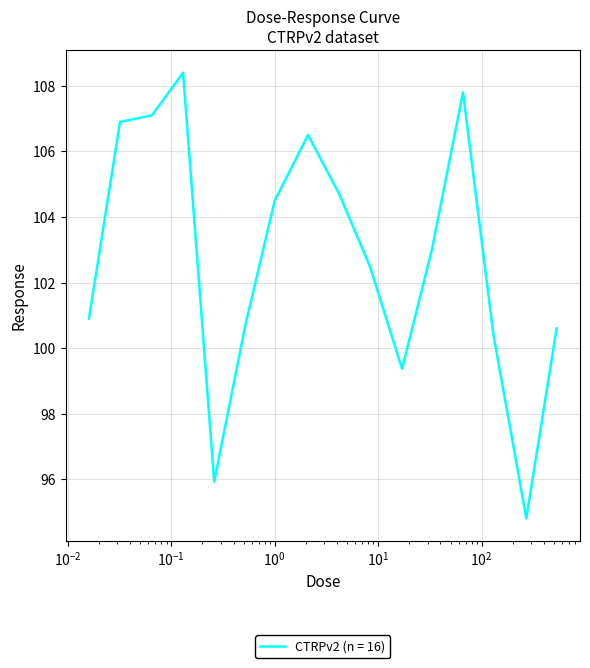

What is the greatest value displayed?

108.4